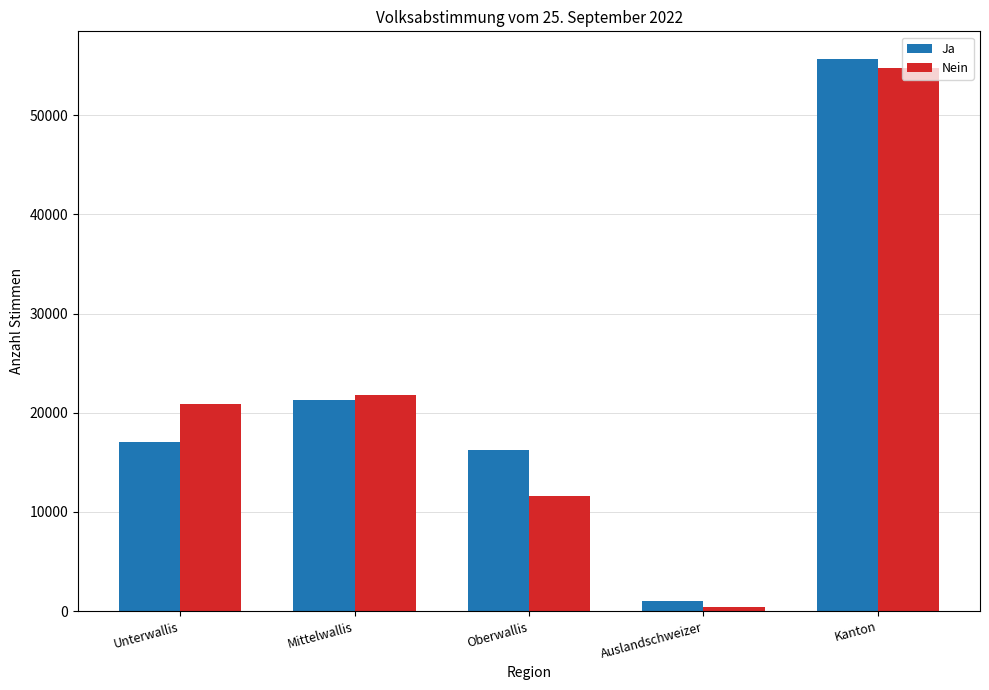

Which category has the highest value across all series?

Kanton